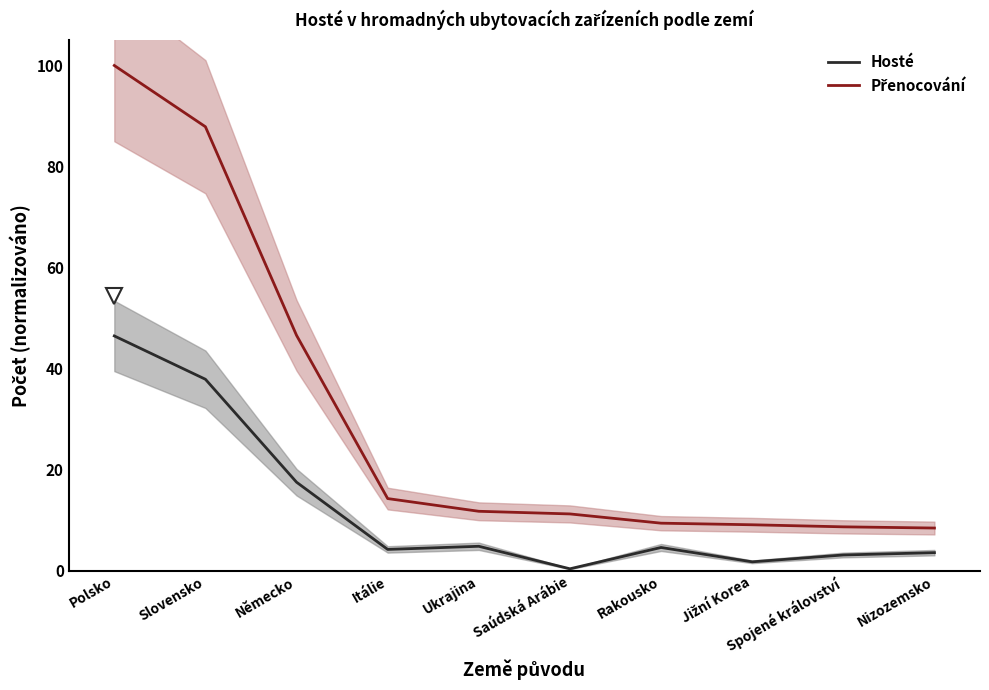

Read the Přenocování value at Polsko.

100.0